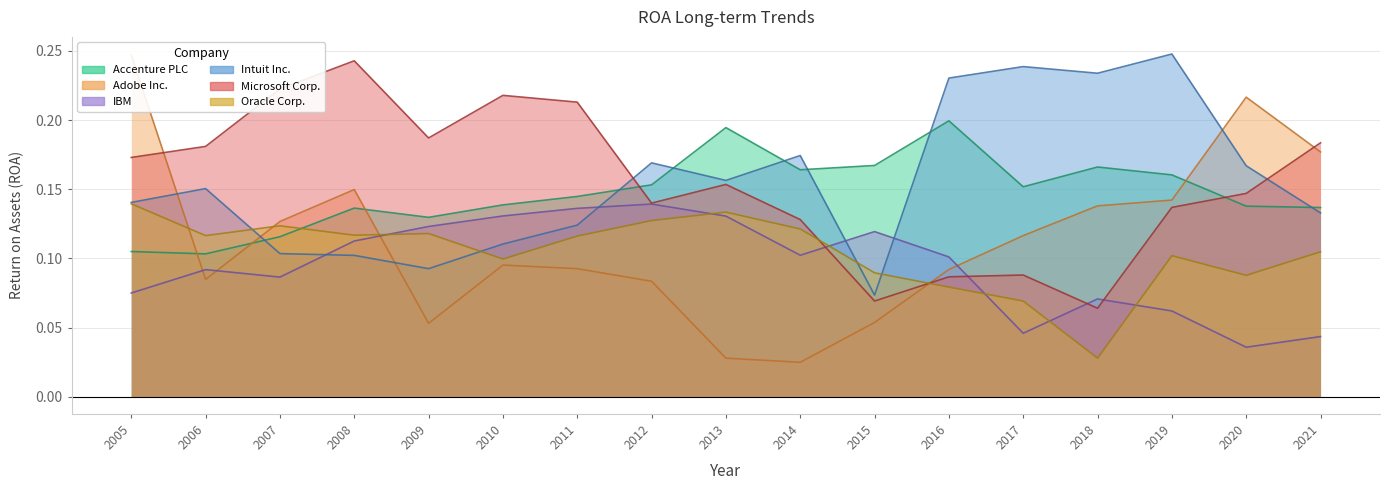

Is it true that Accenture PLC equals 0.1 at 2010?

False